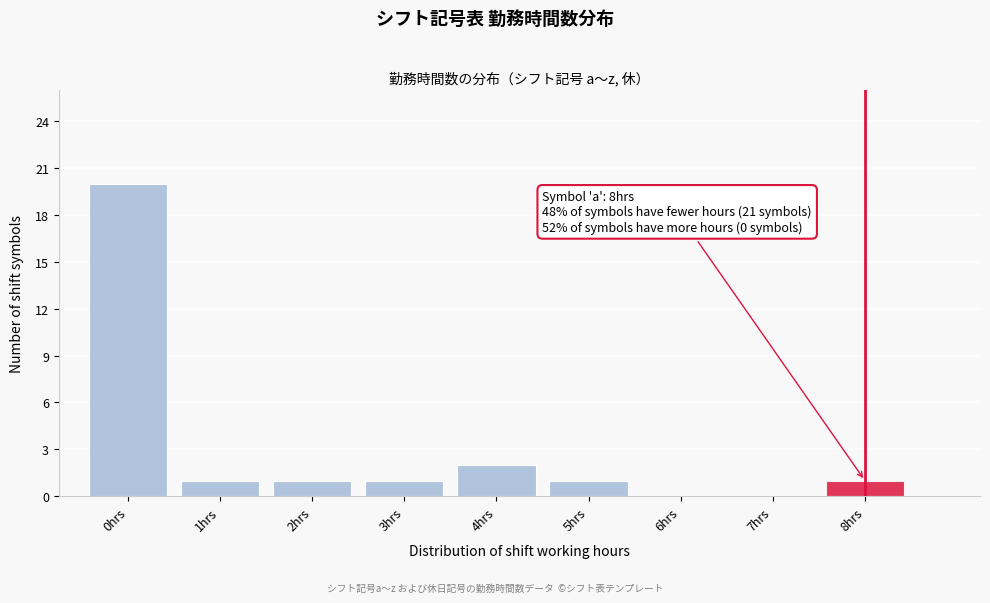

Which range on the x-axis has the tallest bar?

-0.5 to 0.5